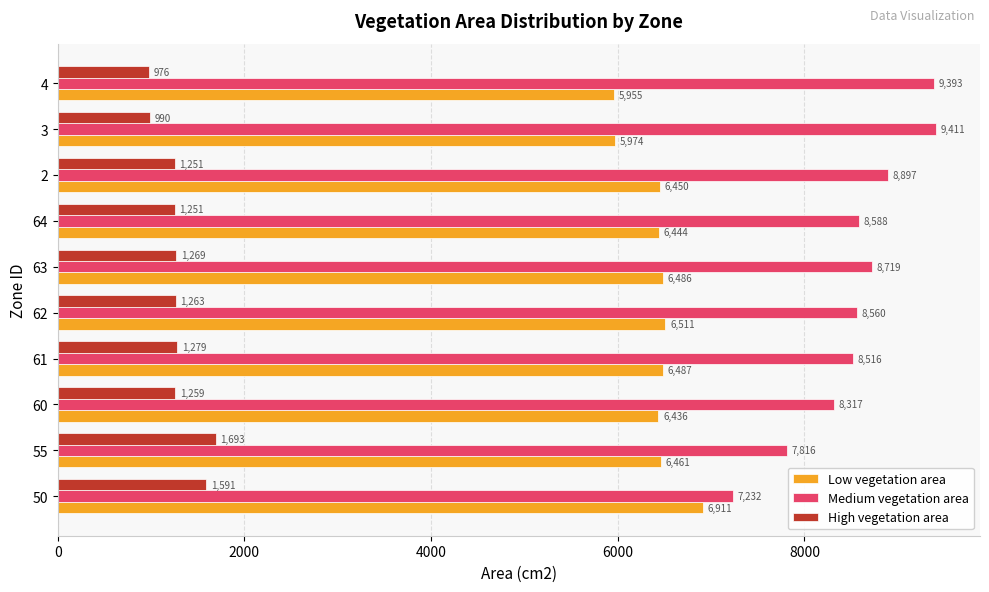

What is the minimum value shown in the chart?

976